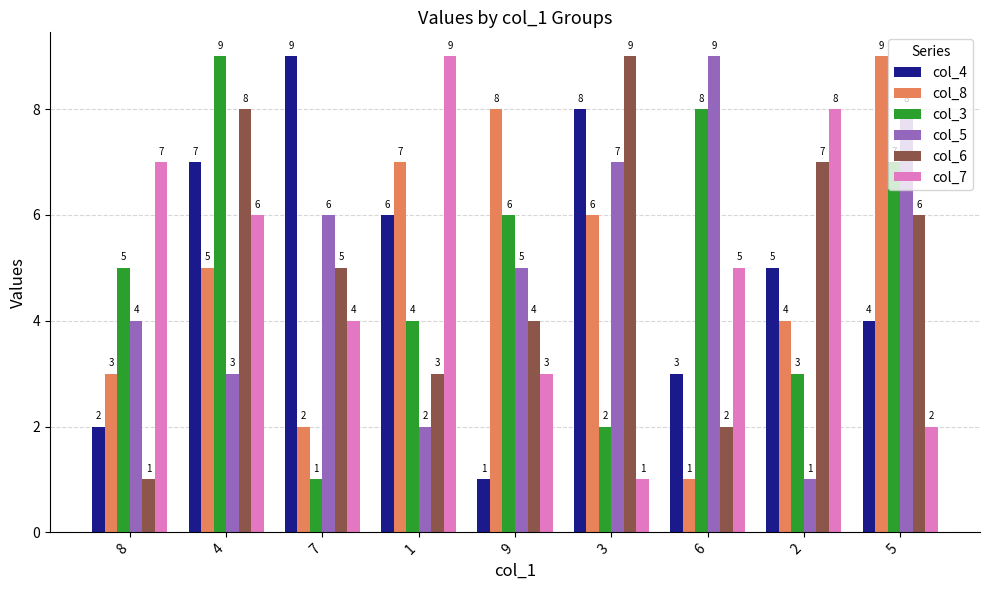

Which series changed the most between 6 and 5?

col_8